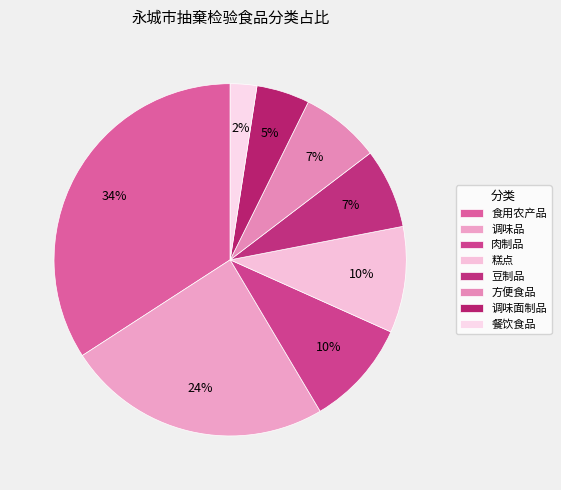

Do 肉制品 and 豆制品 together represent more than half of the pie?

No